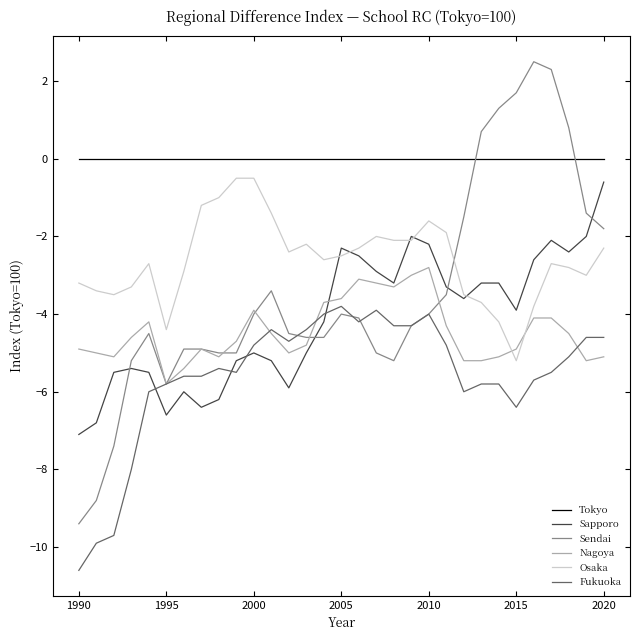

What are all the series names shown in the legend?

Tokyo, Sapporo, Sendai, Nagoya, Osaka, Fukuoka